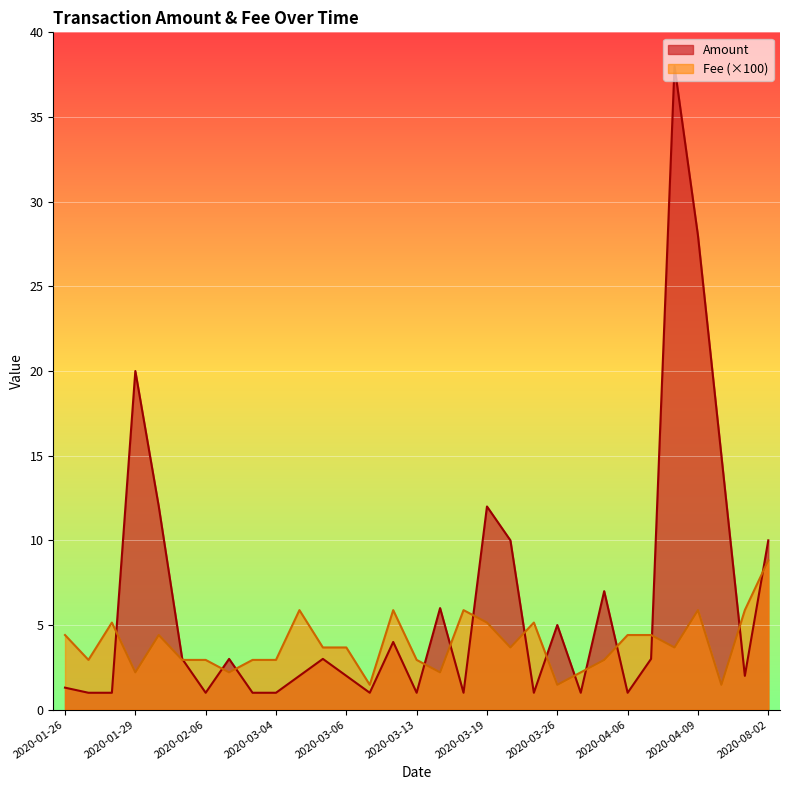

How many values in the Fee series exceed 3?

17